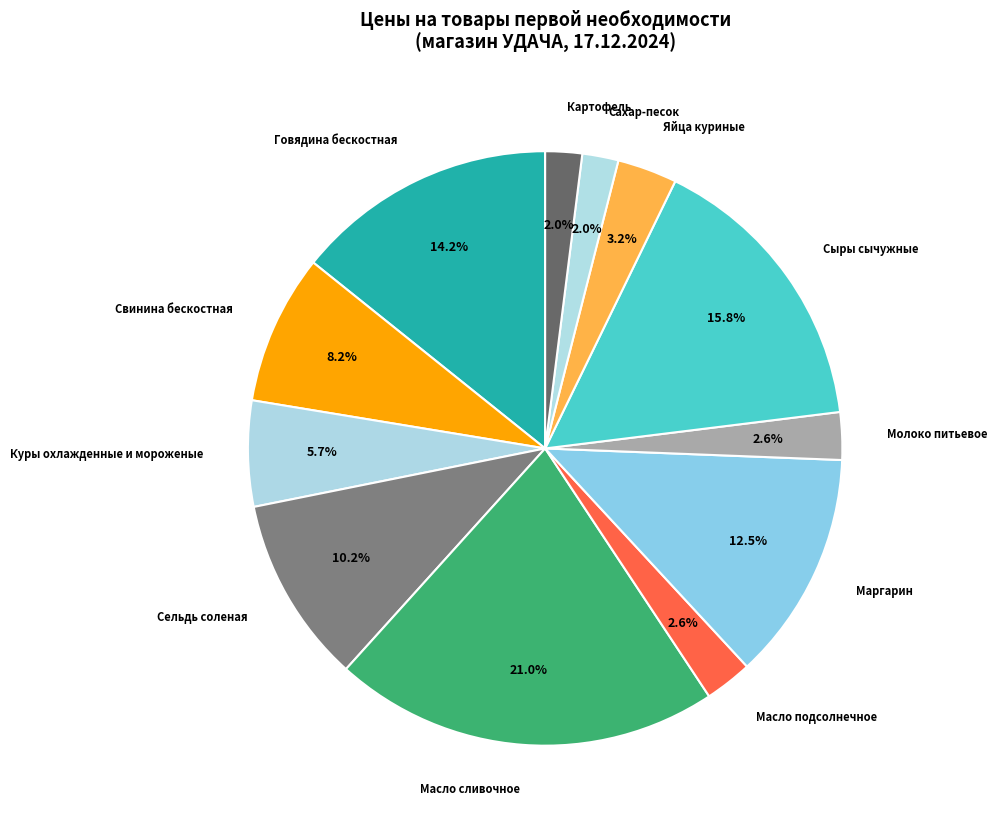

Is there a majority slice in this chart?

No